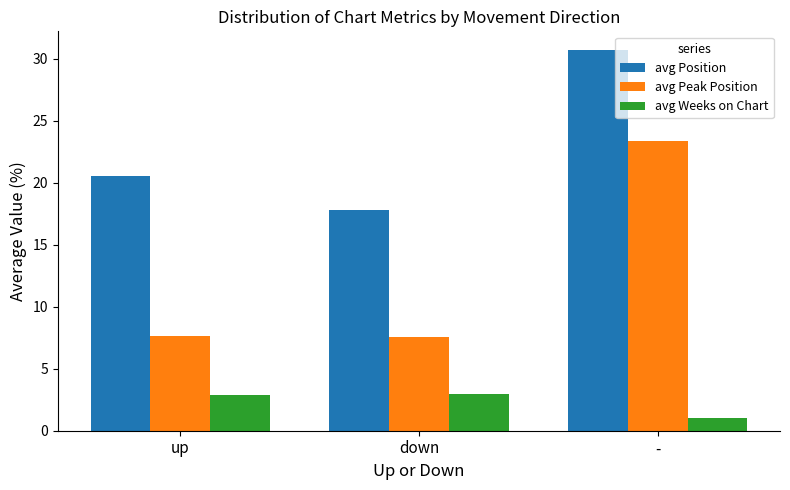

What position from the left is up?

1